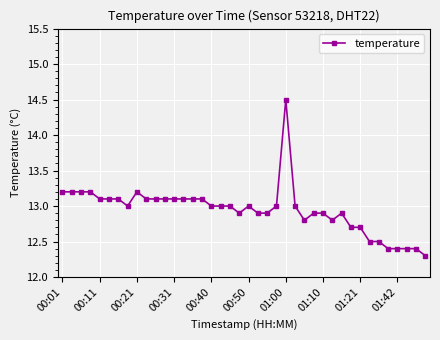

True or false: there are more than 2 points higher than both neighbors.

True